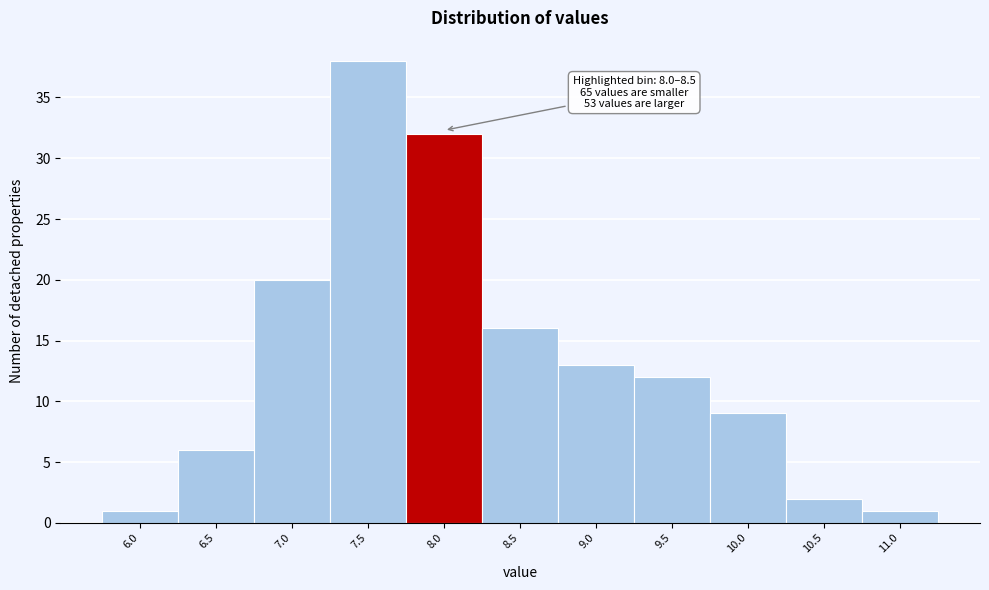

Reading left to right, what are all the values shown in this chart?

6.0=1	6.5=6	7.0=20	7.5=38	8.0=32	8.5=16	9.0=13	9.5=12	10.0=9	10.5=2	11.0=1